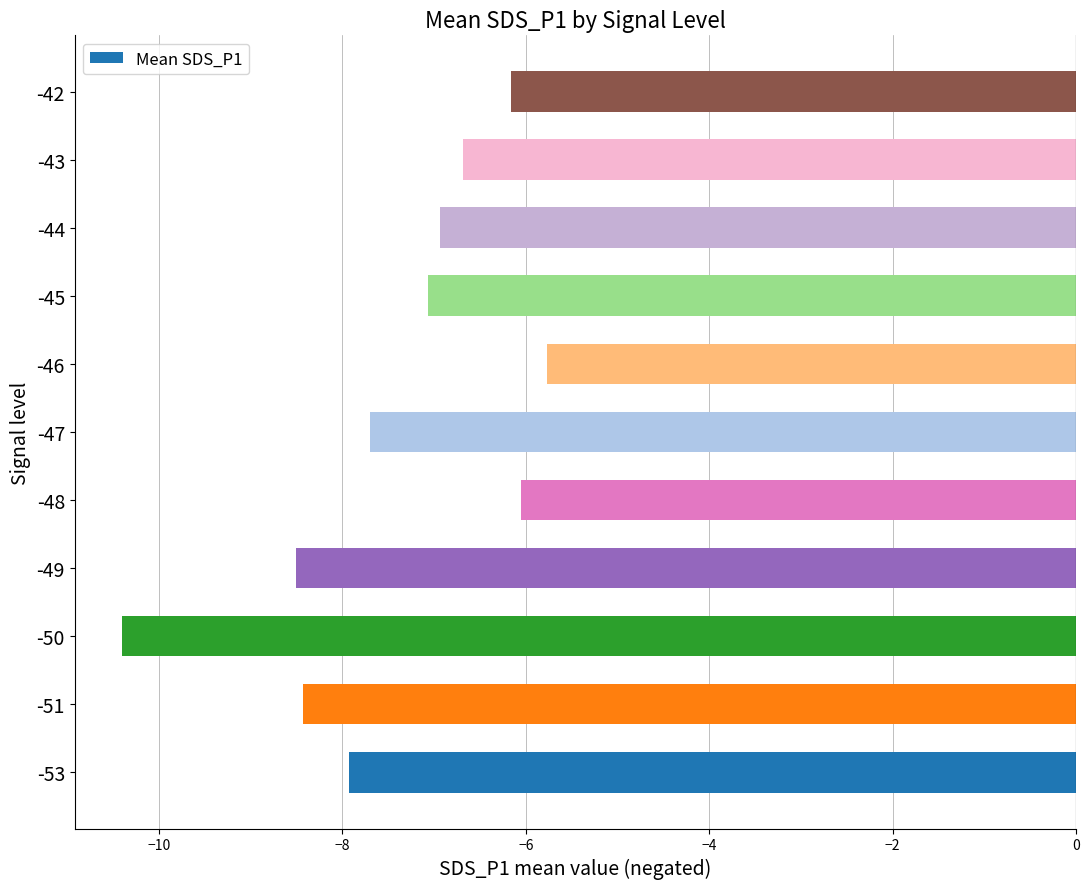

What is the sum of the values at -47 and -45?

-14.8